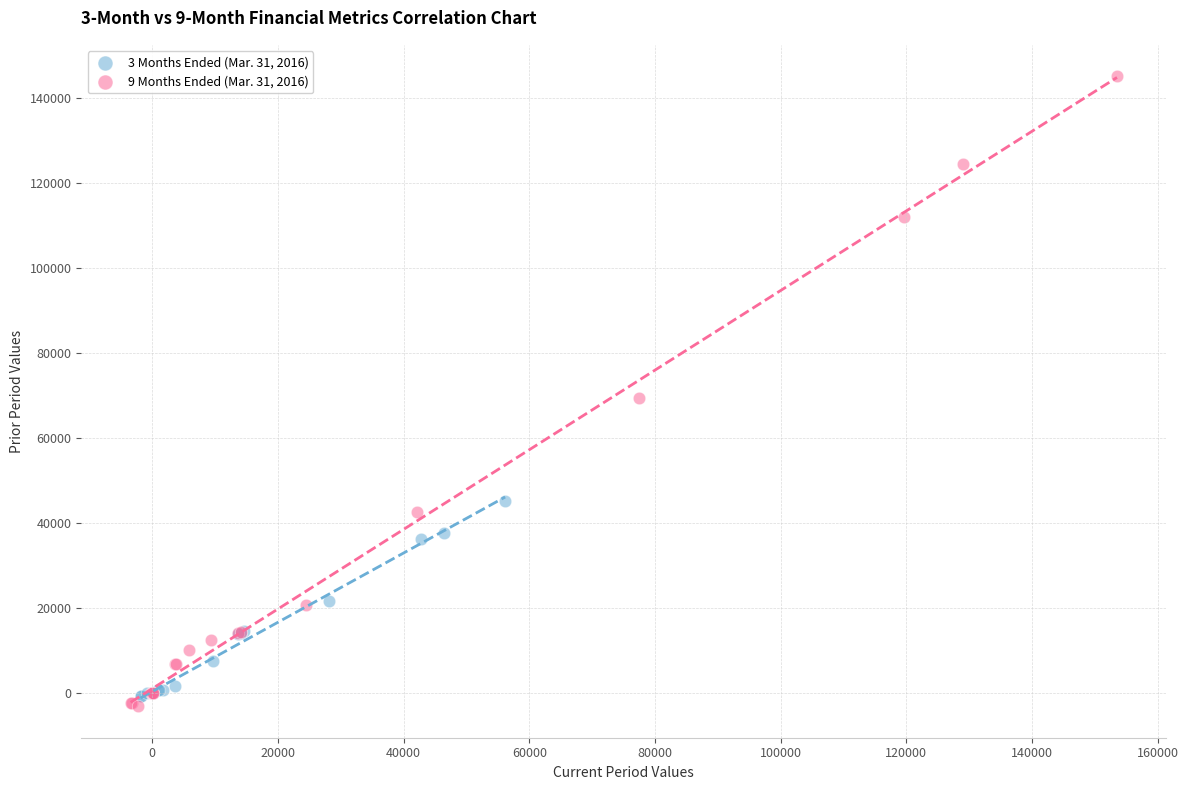

What are all the series names shown in the legend?

3 Months Ended (Mar. 31, 2016), 9 Months Ended (Mar. 31, 2016)